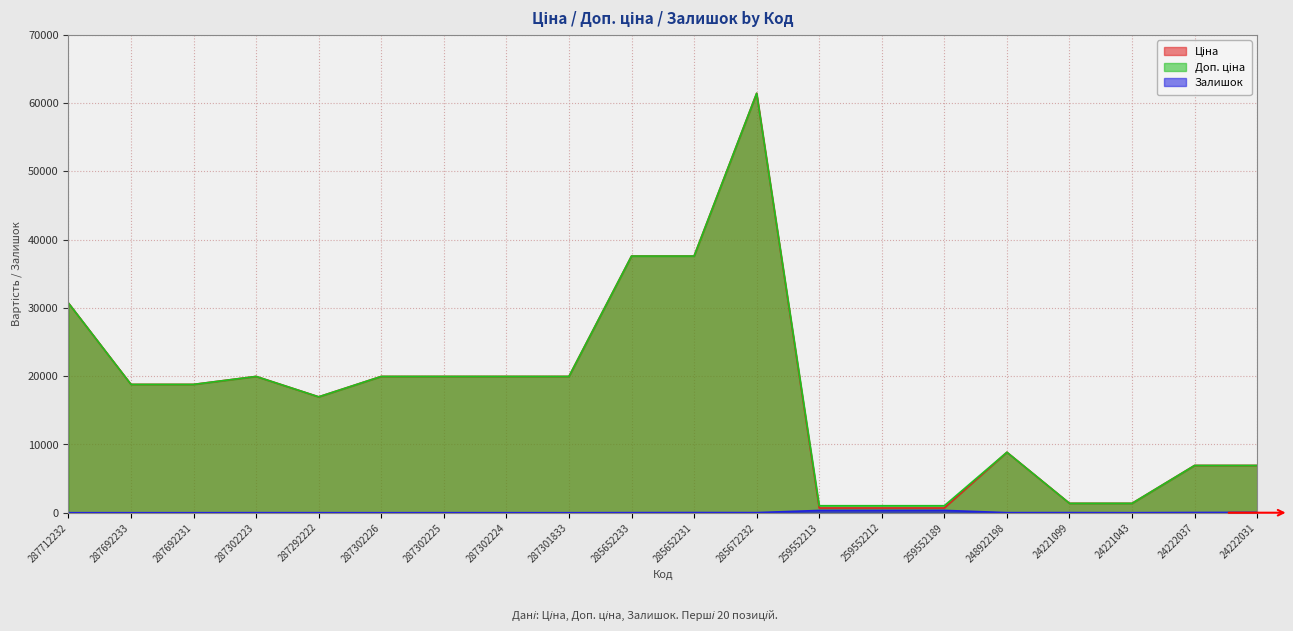

What is the difference between the second highest and second lowest values in the Ціна series?

36899.9